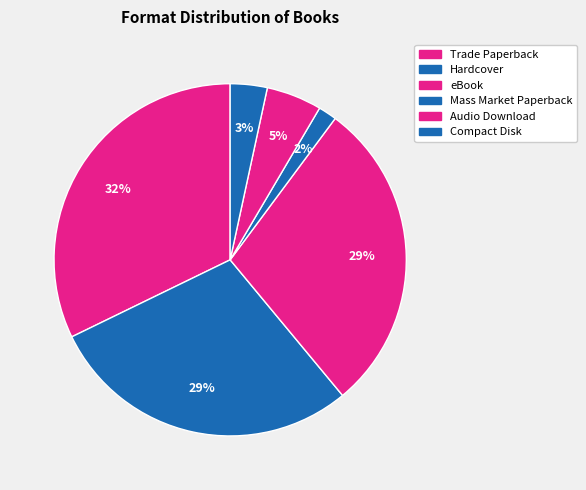

How many segments does this pie chart have?

6